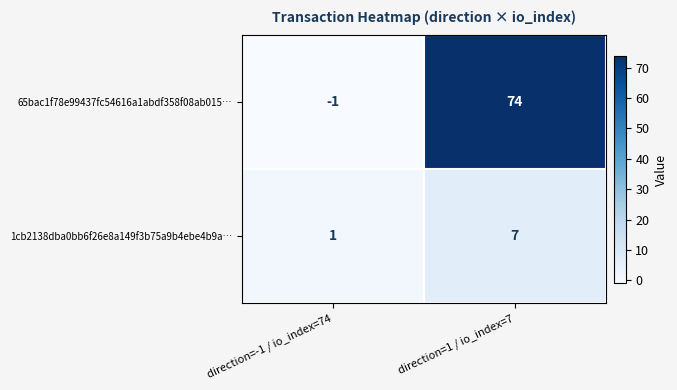

Which series has the largest range (max minus min)?

65bac1f78e99437fc54616a1abdf358f08ab015…